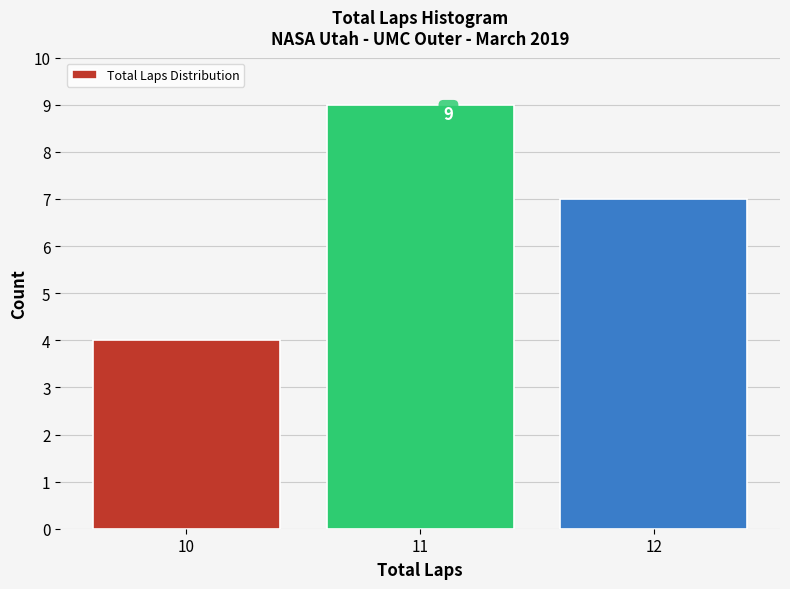

Which range on the x-axis has the tallest bar?

10.5 to 11.5